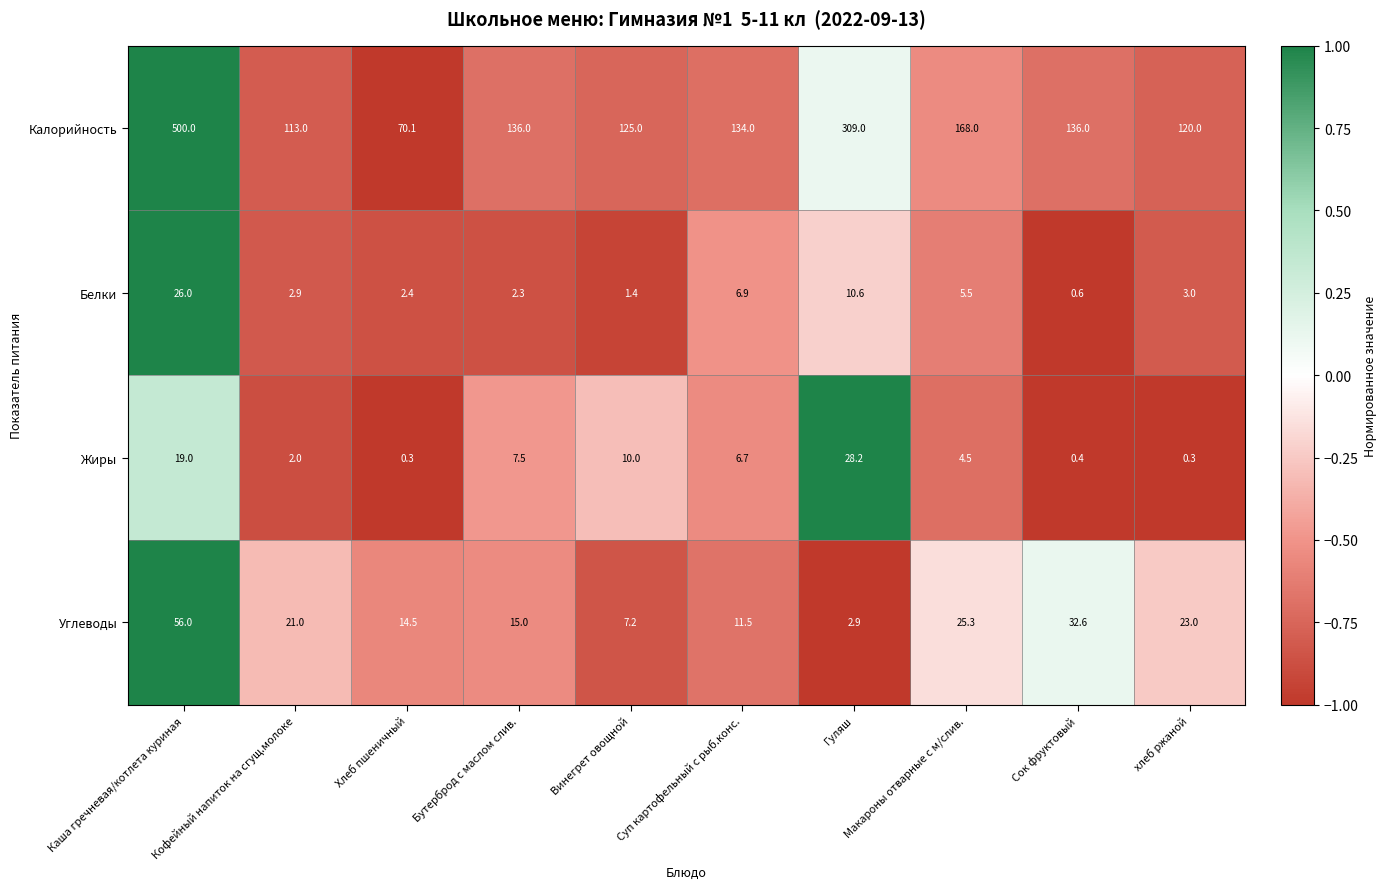

Rank the series at Бутерброд с маслом слив. from lowest to highest value.

Белки, Жиры, Углеводы, Калорийность